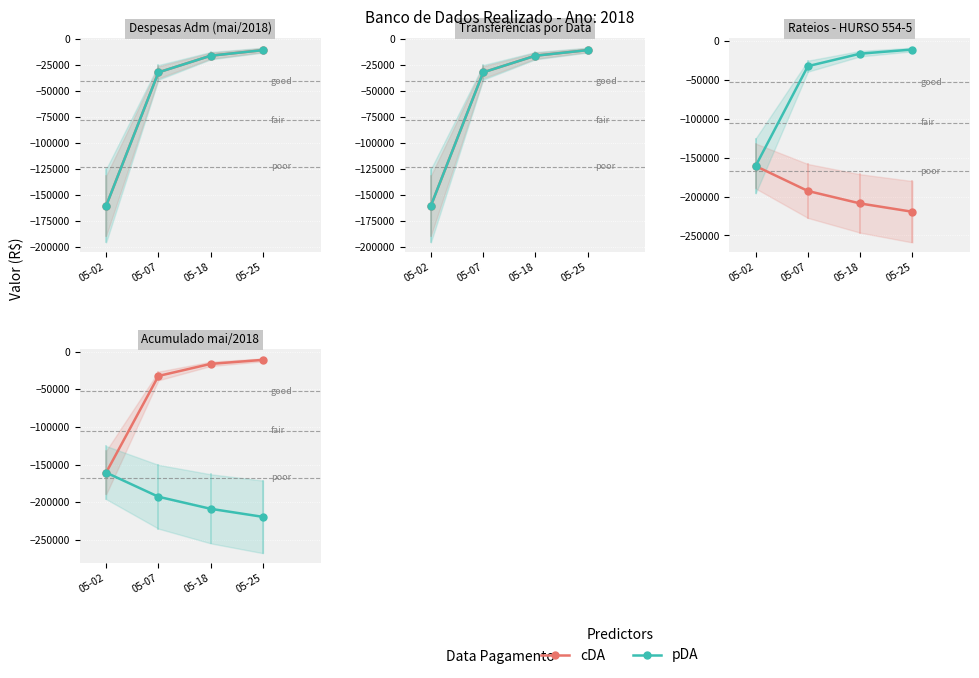

What is the difference between the pDA values at 05-07 and 05-25?

26771.6